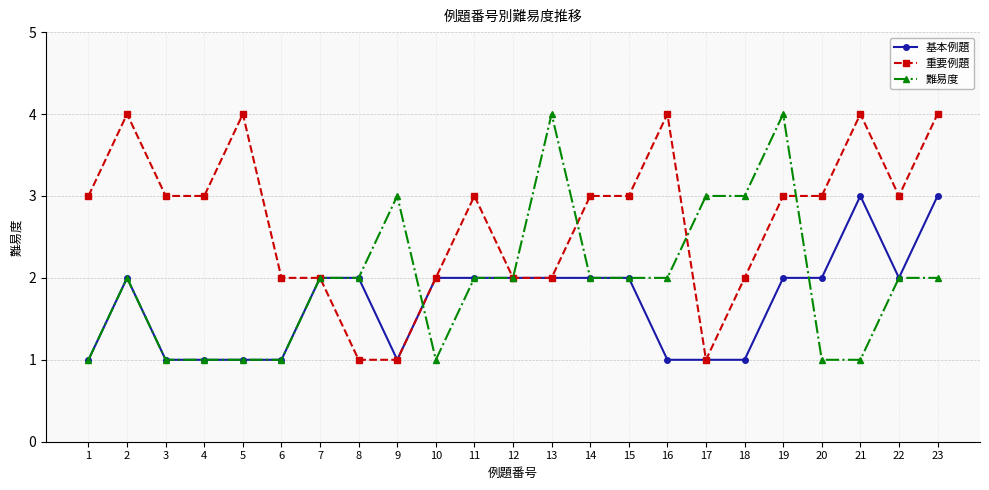

The value of 基本例題 at 2 is 1. True or false?

False